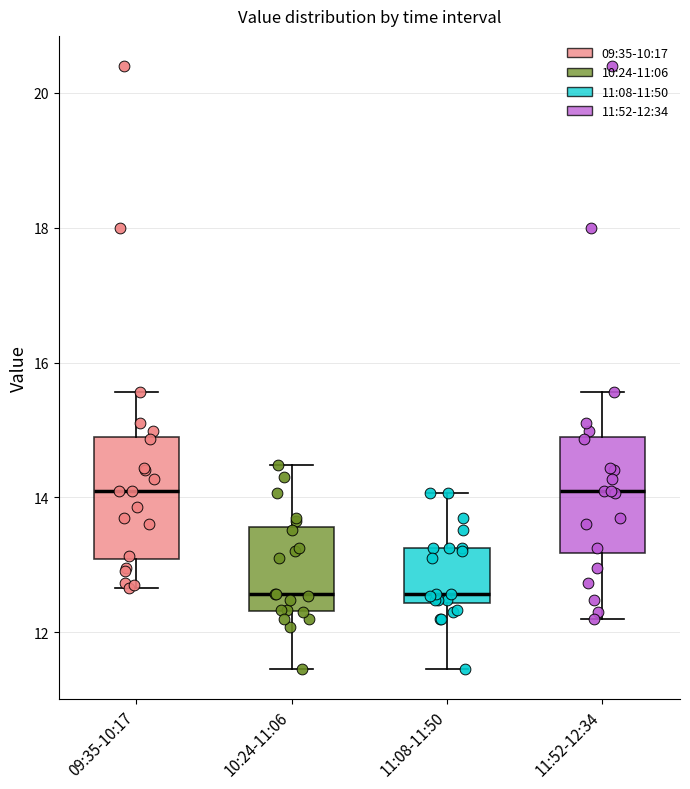

Where does the median line of the box for 11:08-11:50 sit on the y-axis? The values are not printed on the chart, so give them approximately, as read against the axis.

12.6